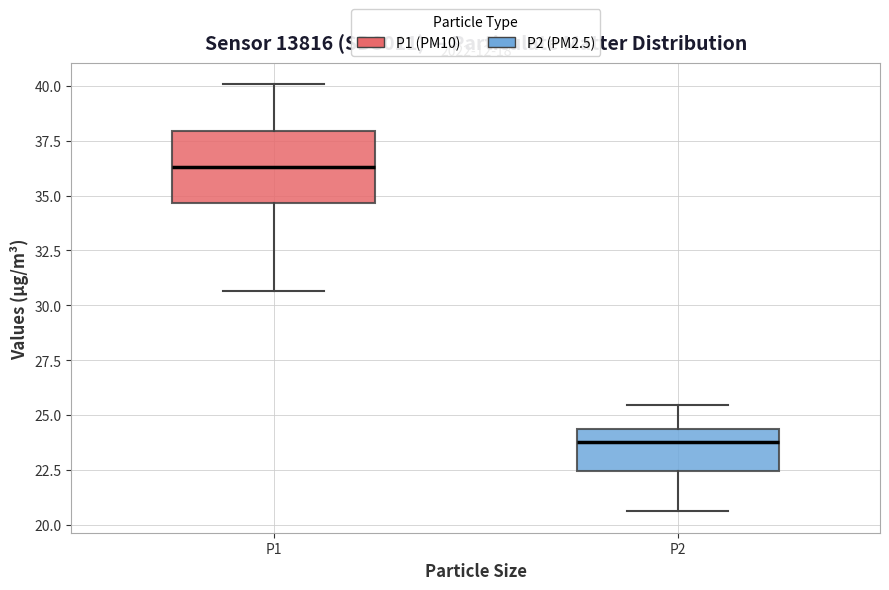

Reading left to right, transcribe this box plot: for each box, give where its median line is, the range the box spans, and where its two whiskers end, as read against the y-axis. The values are not printed on the chart, so give them approximately, as read against the axis.

P1: median 36.5, box 34.5 to 38.0, whiskers 30.5 to 40.0
P2: median 24.0, box 22.5 to 24.5, whiskers 20.5 to 25.5